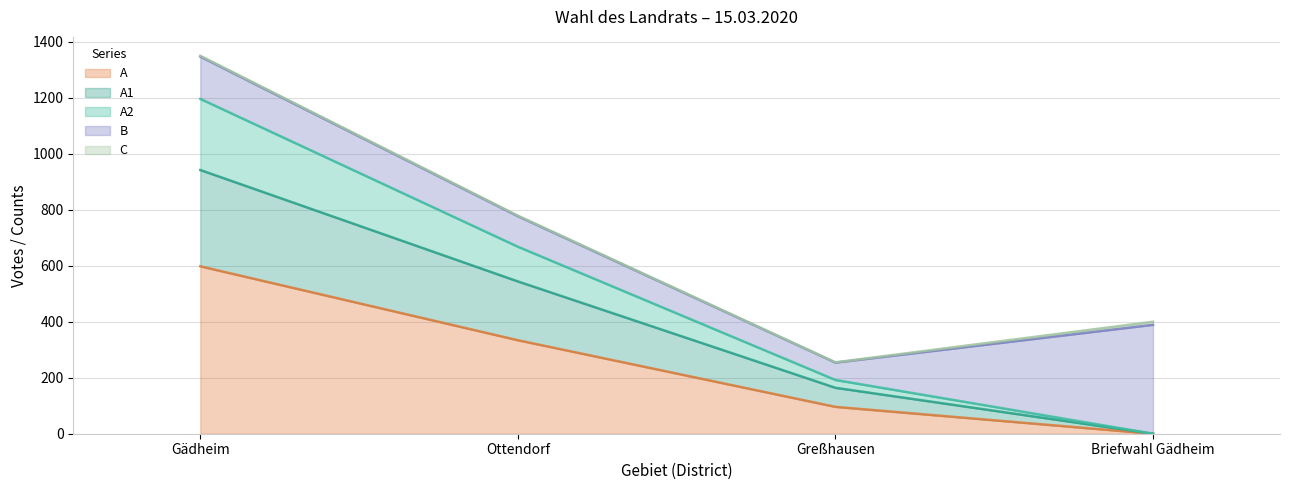

Rank the categories by A2 value from lowest to highest.

Briefwahl Gädheim, Greßhausen, Ottendorf, Gädheim